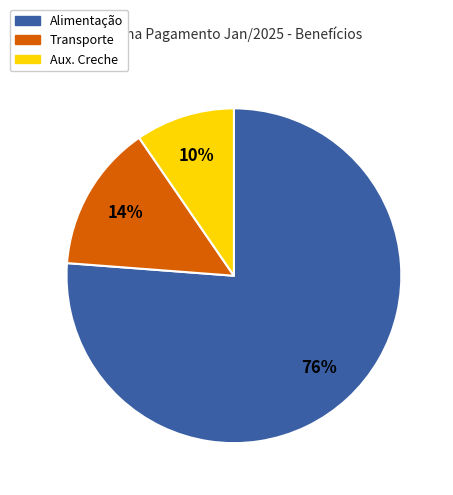

Do Aux. Creche and Transporte together represent more than half of the pie?

No